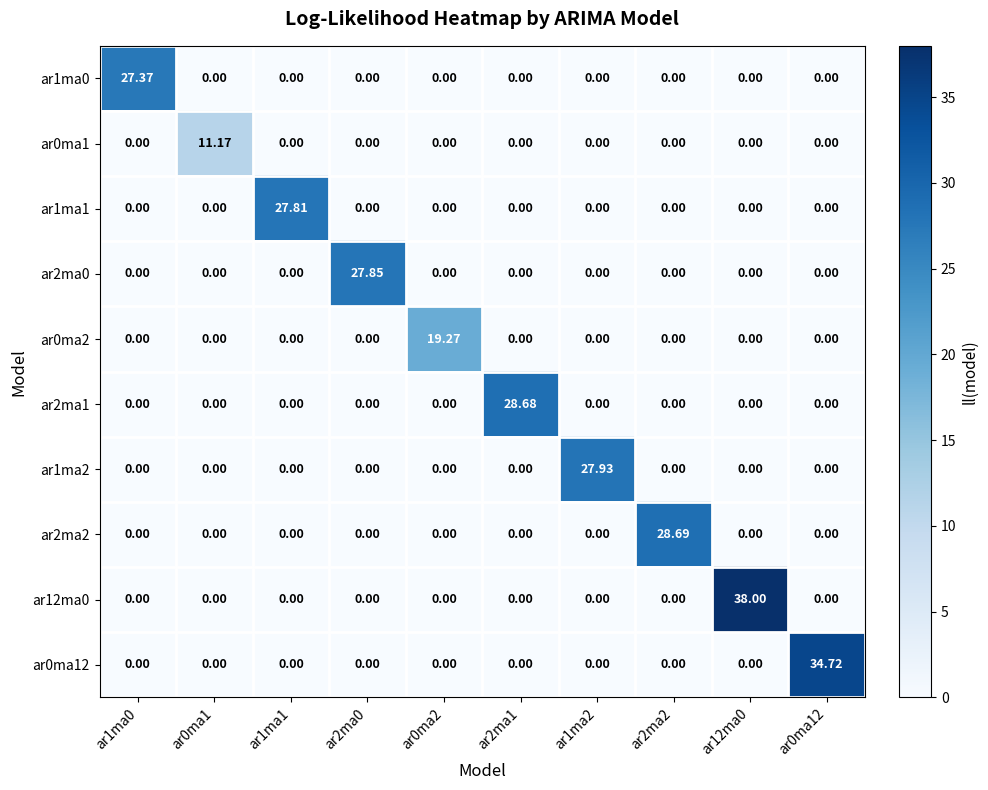

Count the number of categories in the chart.

10